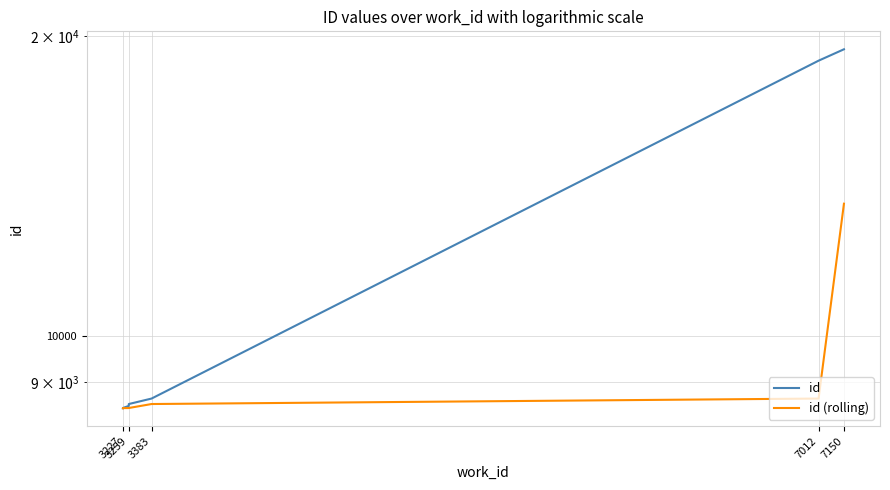

The value of id at 3227 is 11024.9. True or false?

False